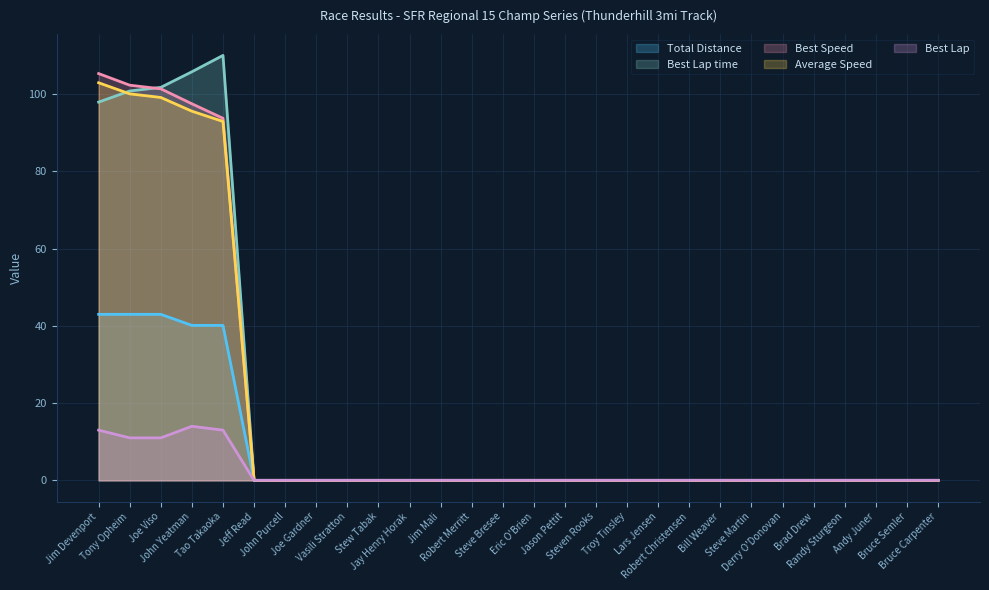

True or false: Total Distance and Total Laps intersect in this chart.

False